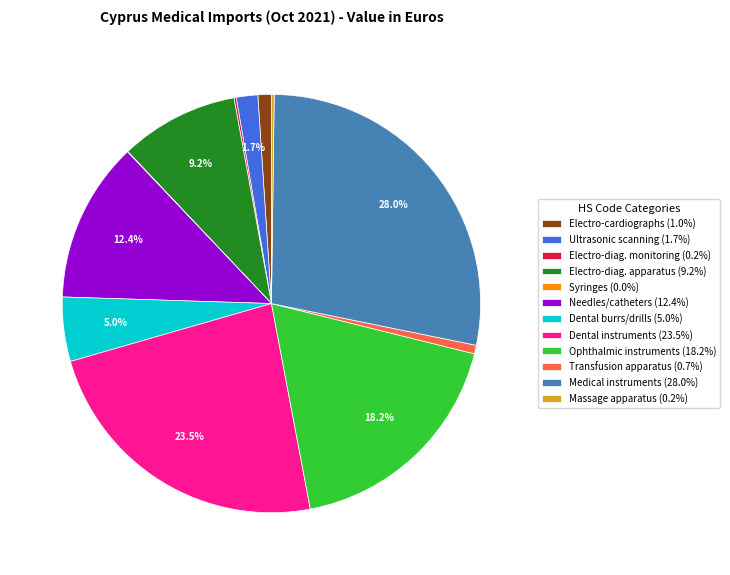

Does Medical instruments (28.0%) account for over 50% of the chart?

No